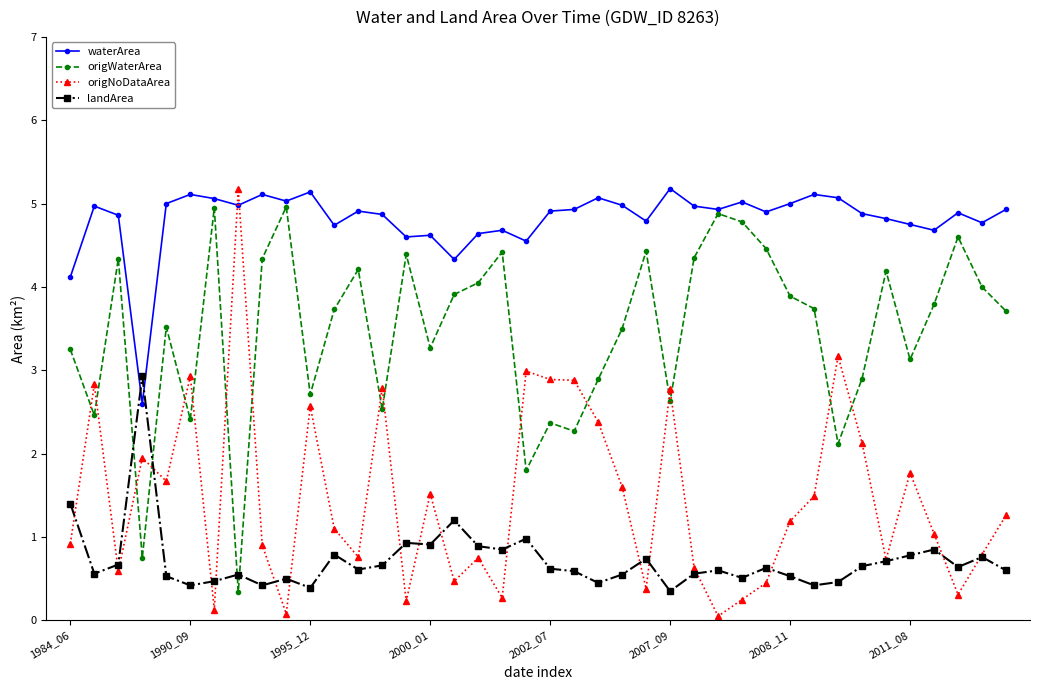

True or false: waterArea has more than 2 interior local peaks.

True